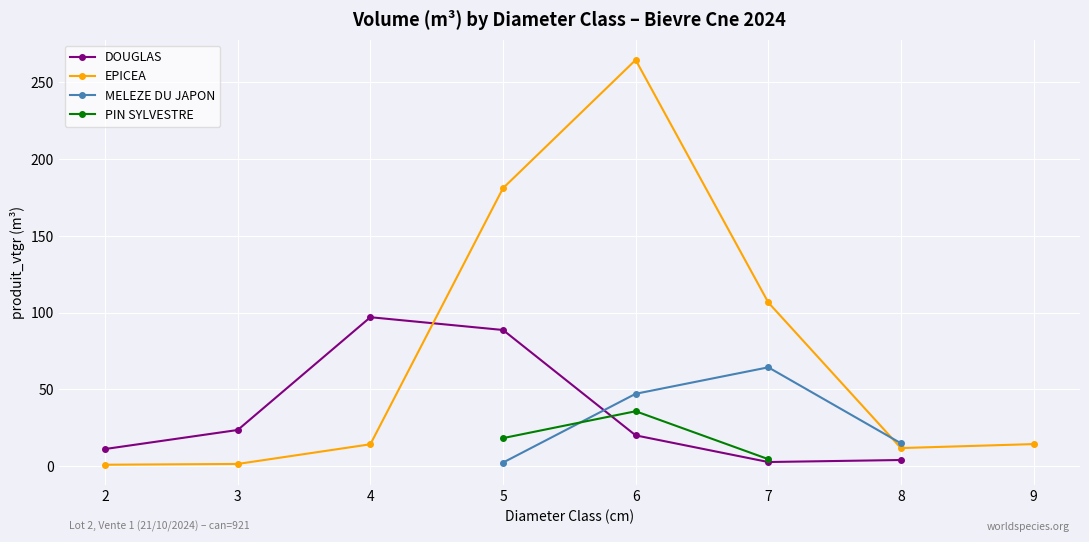

How many times do MELEZE DU JAPON and EPICEA cross each other?

1